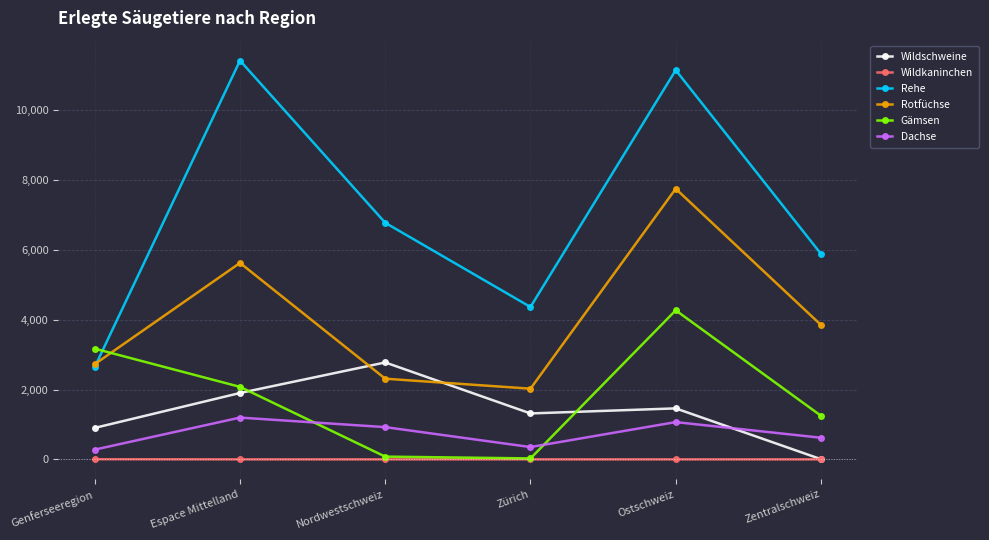

Rank the series by their maximum value, from highest to lowest.

Rehe, Rotfüchse, Gämsen, Wildschweine, Dachse, Wildkaninchen